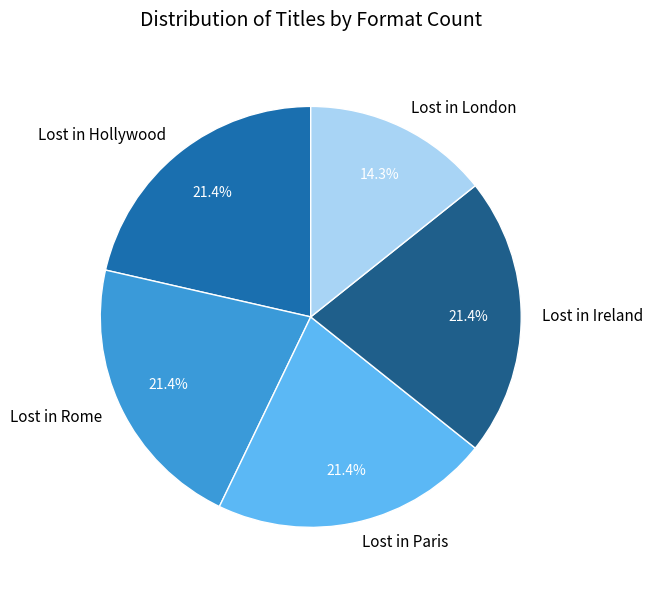

True or false: Lost in Rome accounts for 13% of the total.

False